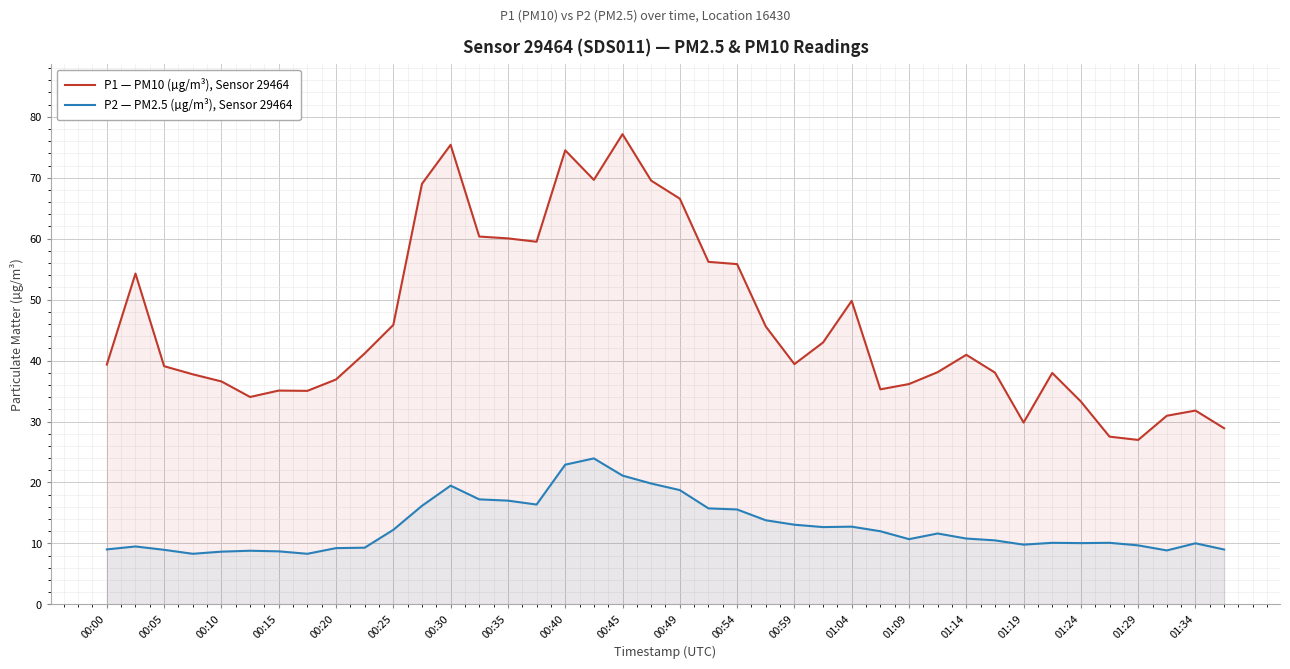

How many lines are shown in the chart?

2